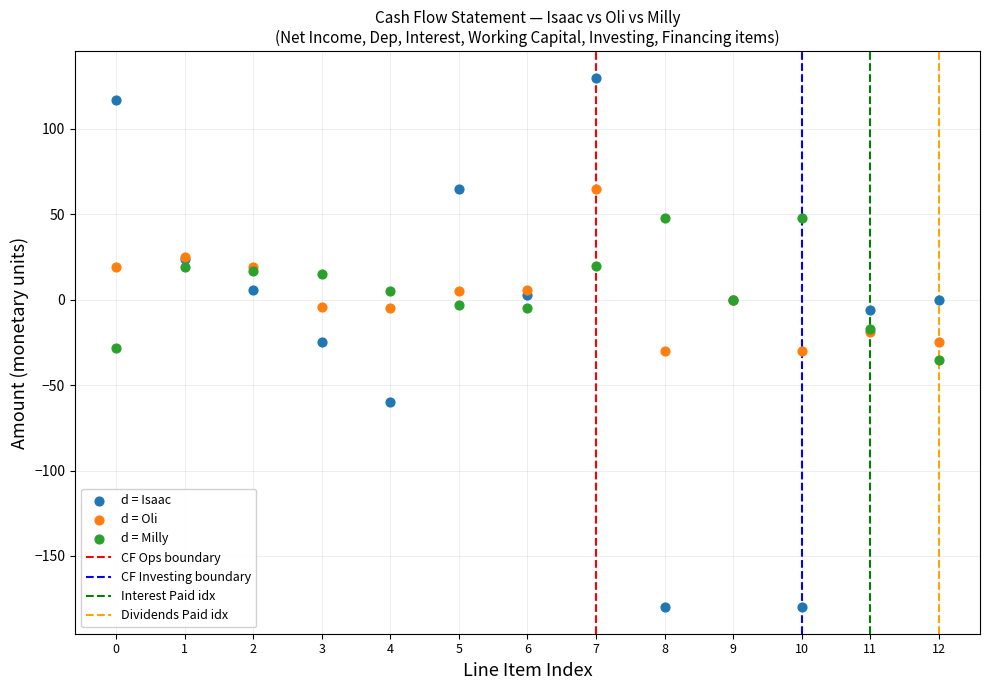

Which series contains the highest Y value?

d = Isaac